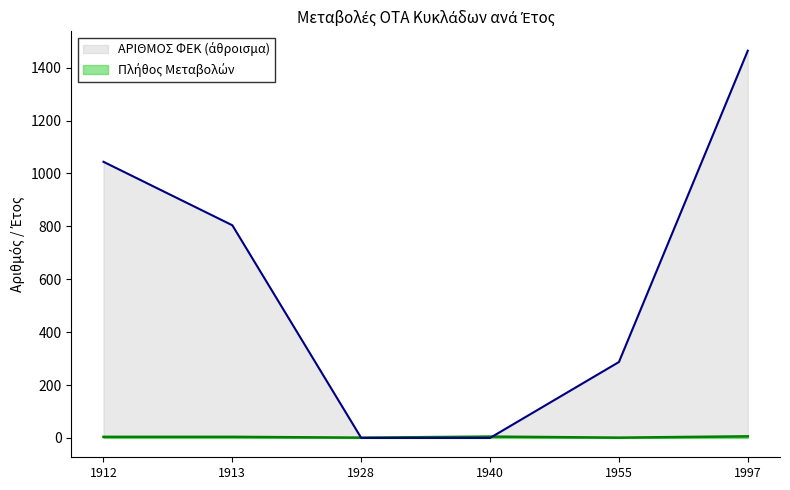

What is the sum of all ΕΤΟΣ ΜΕΤΑΒΟΛΗΣ values?

40865